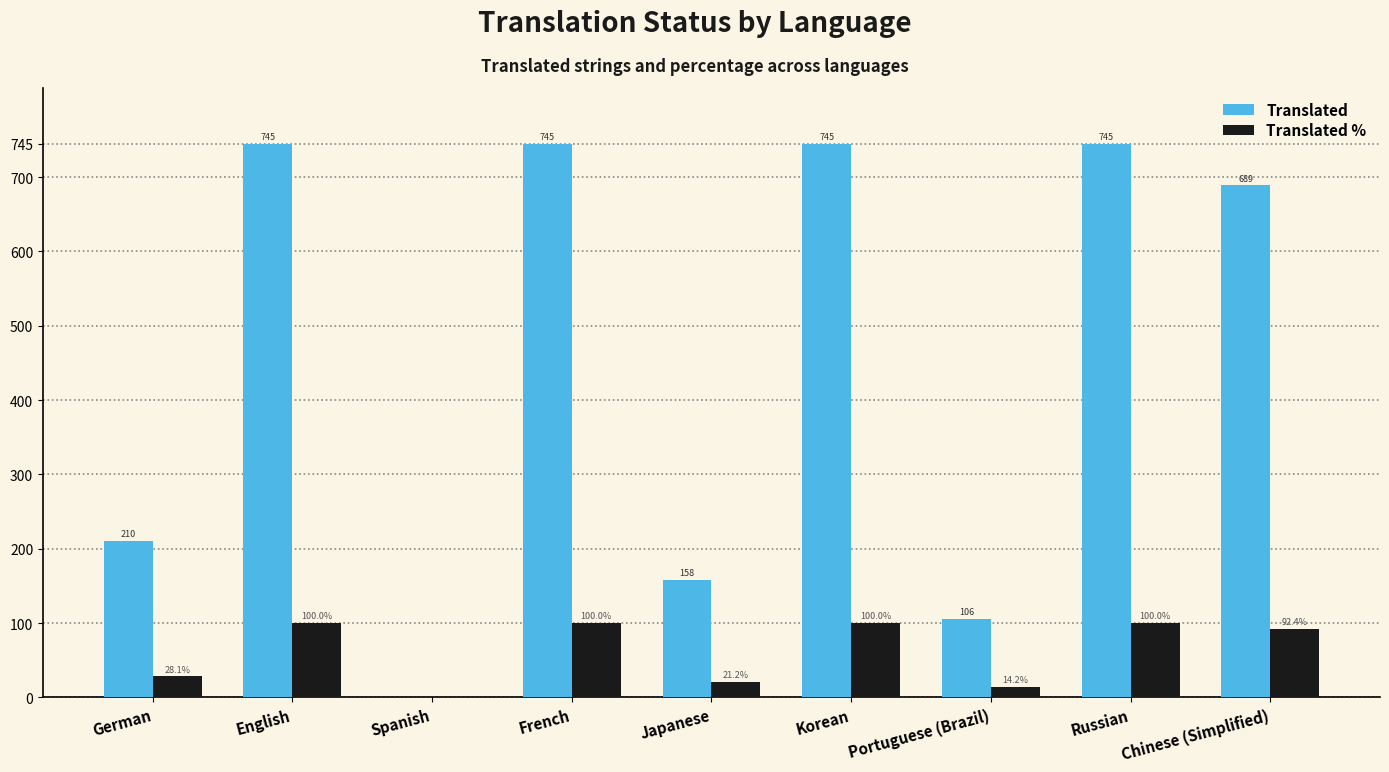

What is the spread (max minus min) of values at French?

645.0